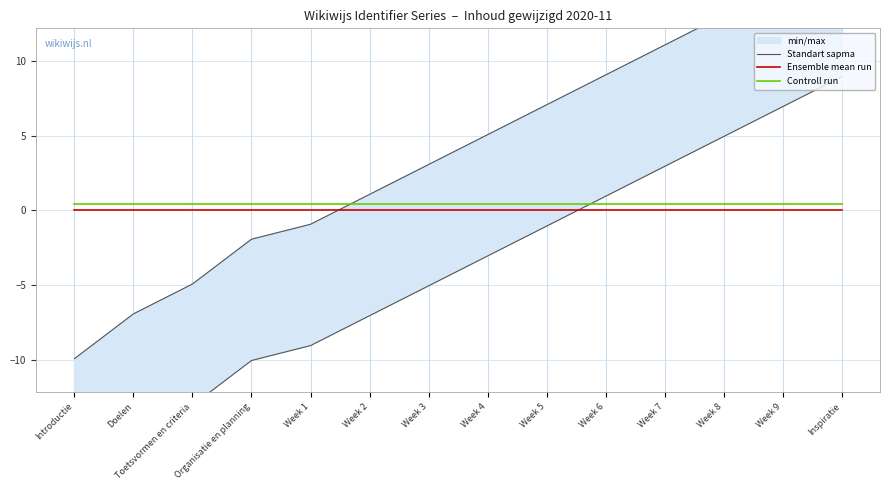

Between which two adjacent categories do Standart sapma and Ensemble mean run first intersect?

Week 1 and Week 2